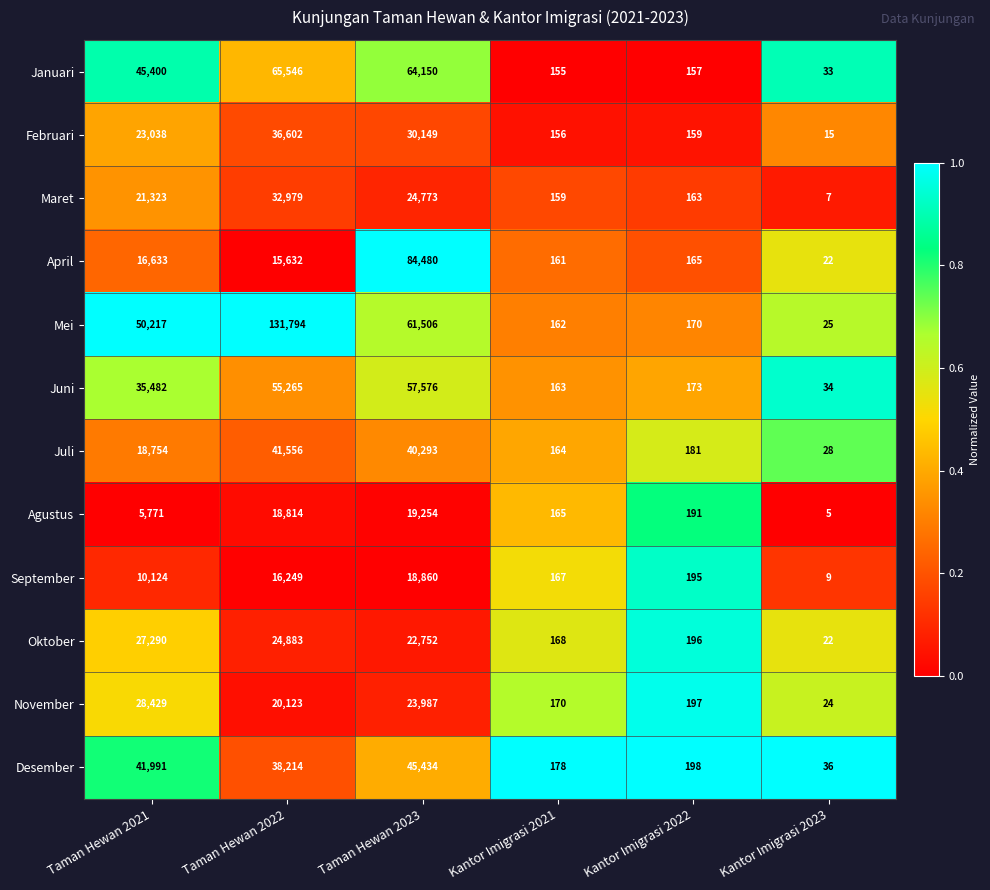

What is the difference between the second highest and minimum values in the April series?

16611